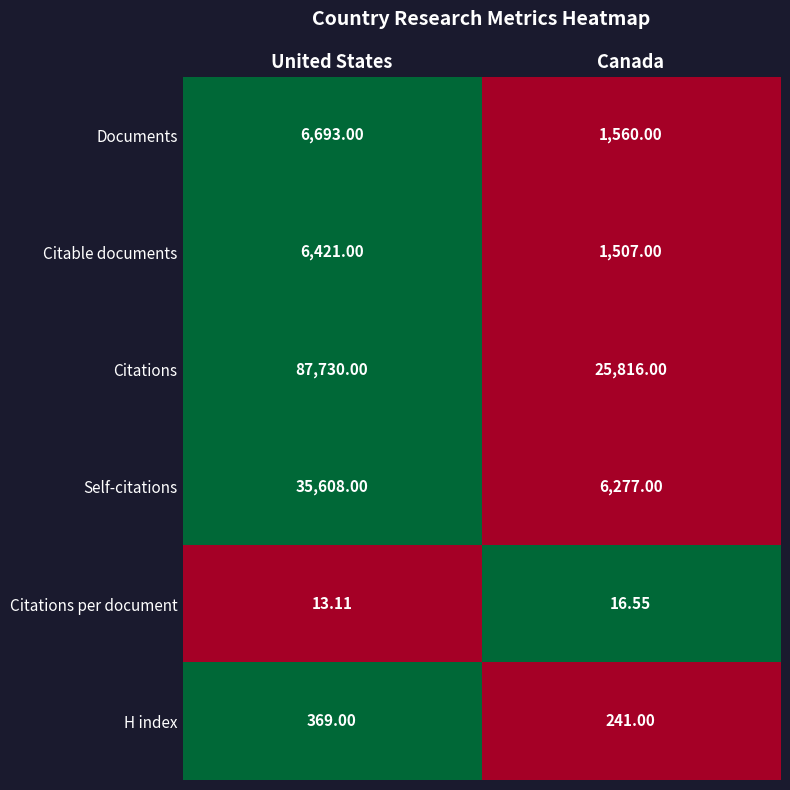

At which label is Citations per document closest to 14?

United States